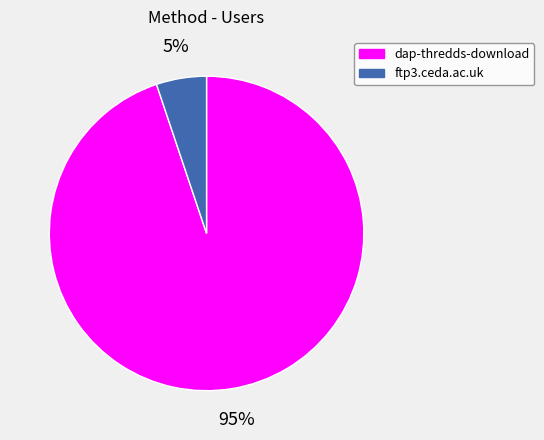

Approximately how many times larger is the value at ftp3.ceda.ac.uk compared to dap-thredds-download?

0.1